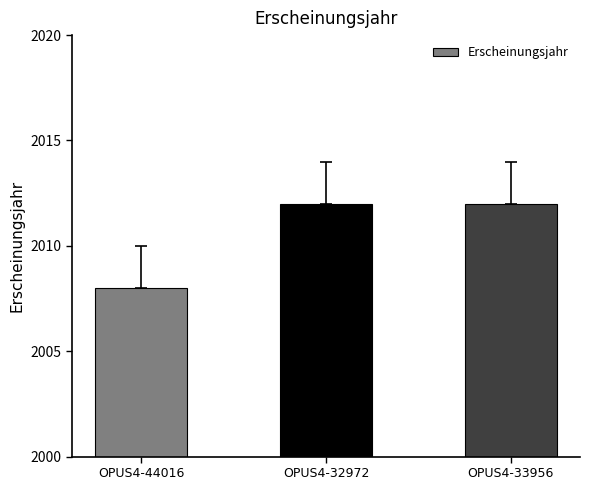

How many data points does each series have?

3